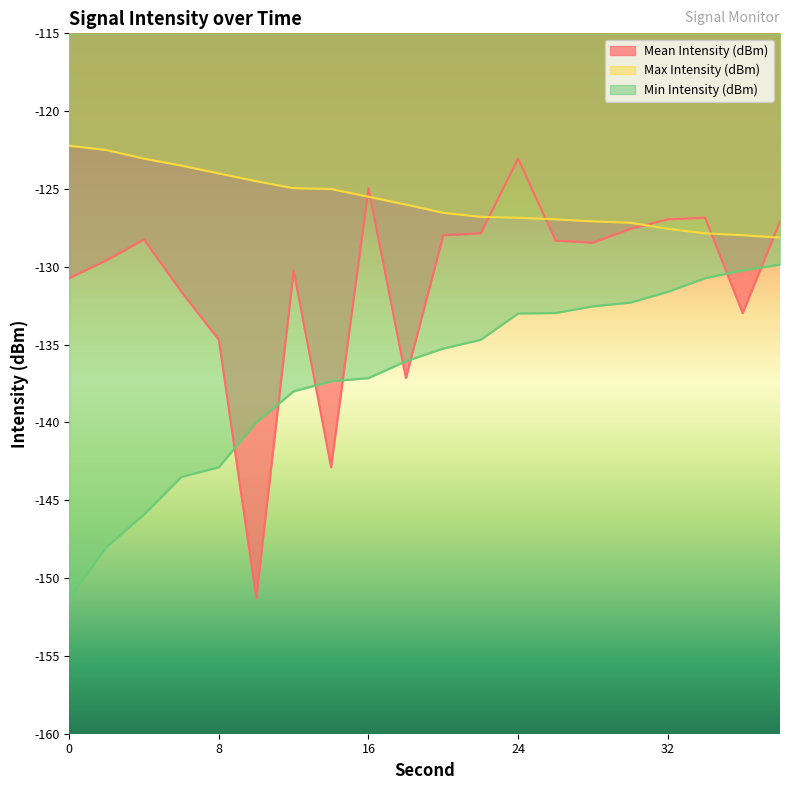

True or false: Max Intensity (dBm) has a value of -57.9 at 18.

False